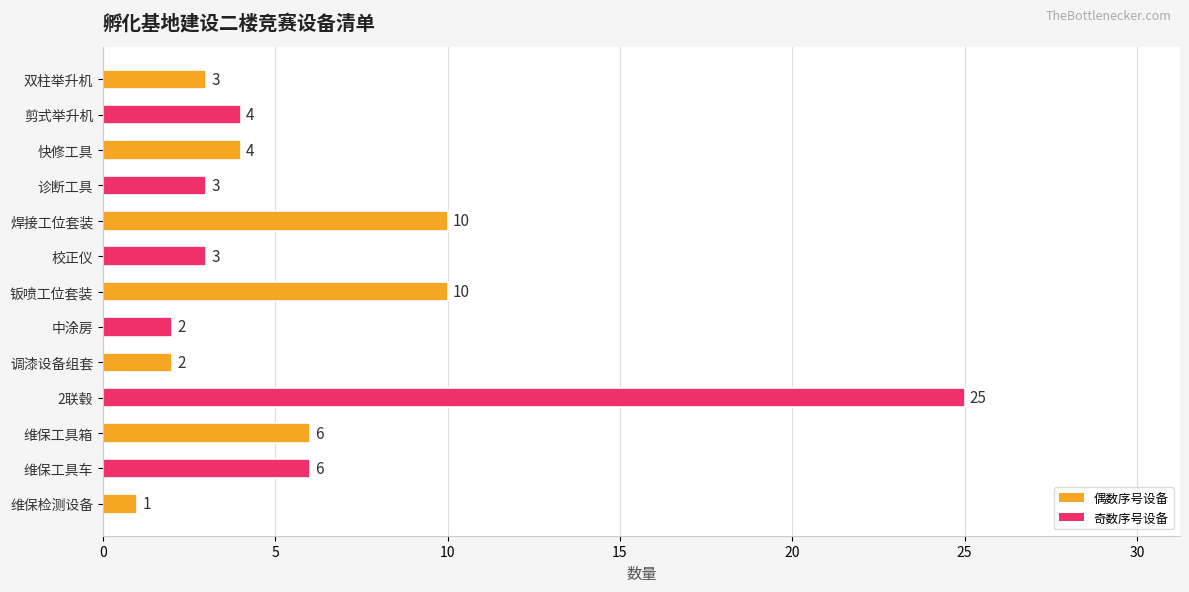

How many values are below 4?

6